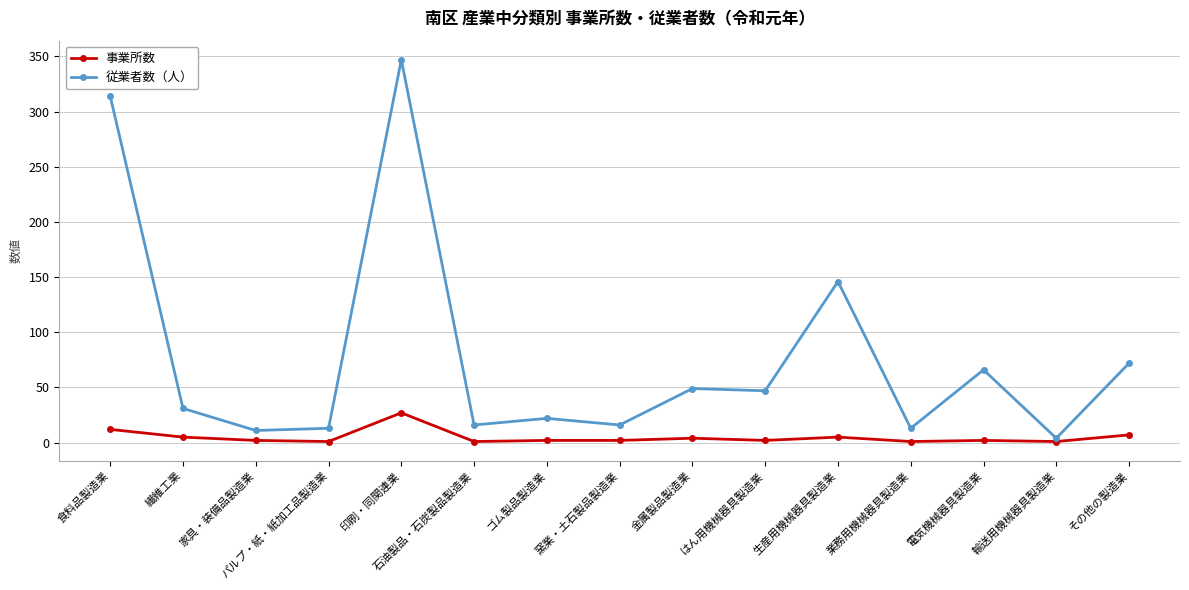

Is the value of 事業所数 at 石油製品・石炭製品製造業 greater than the value of 従業者数（人） at 石油製品・石炭製品製造業?

No